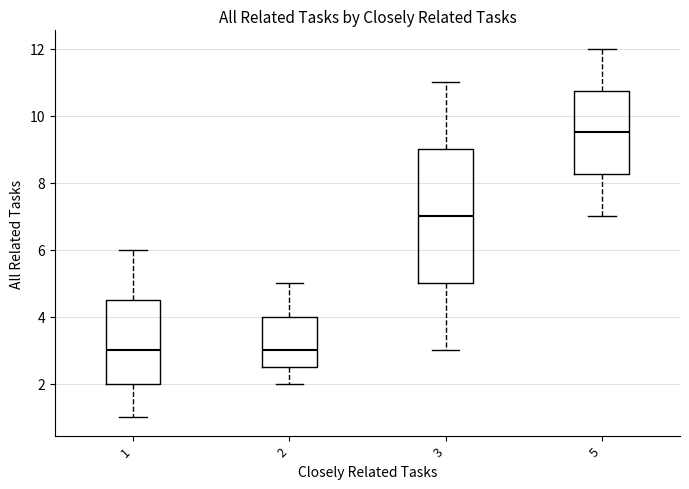

Comparing the boxes themselves (not the whiskers), which one is the tallest?

3